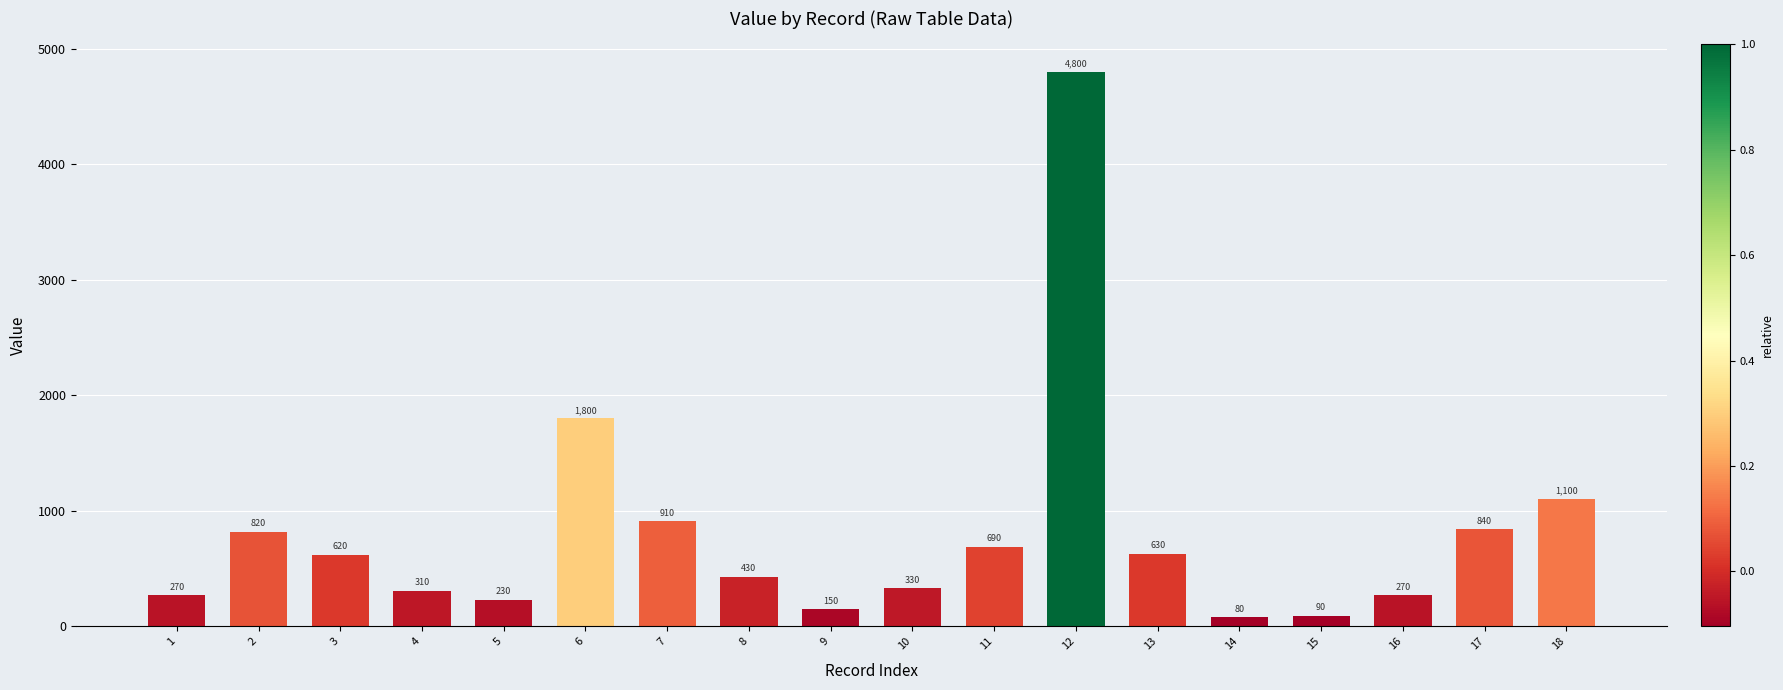

At which label is the value closest to 2440?

6